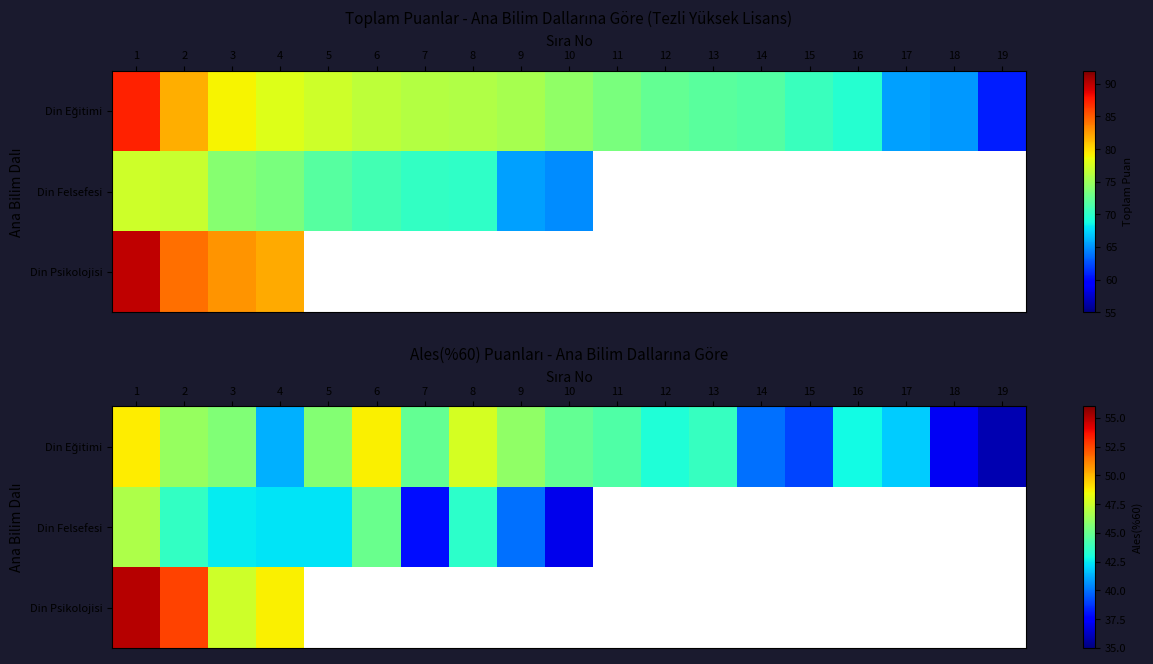

True or false: Din Felsefesi has a value of 64.2 at 7.

False